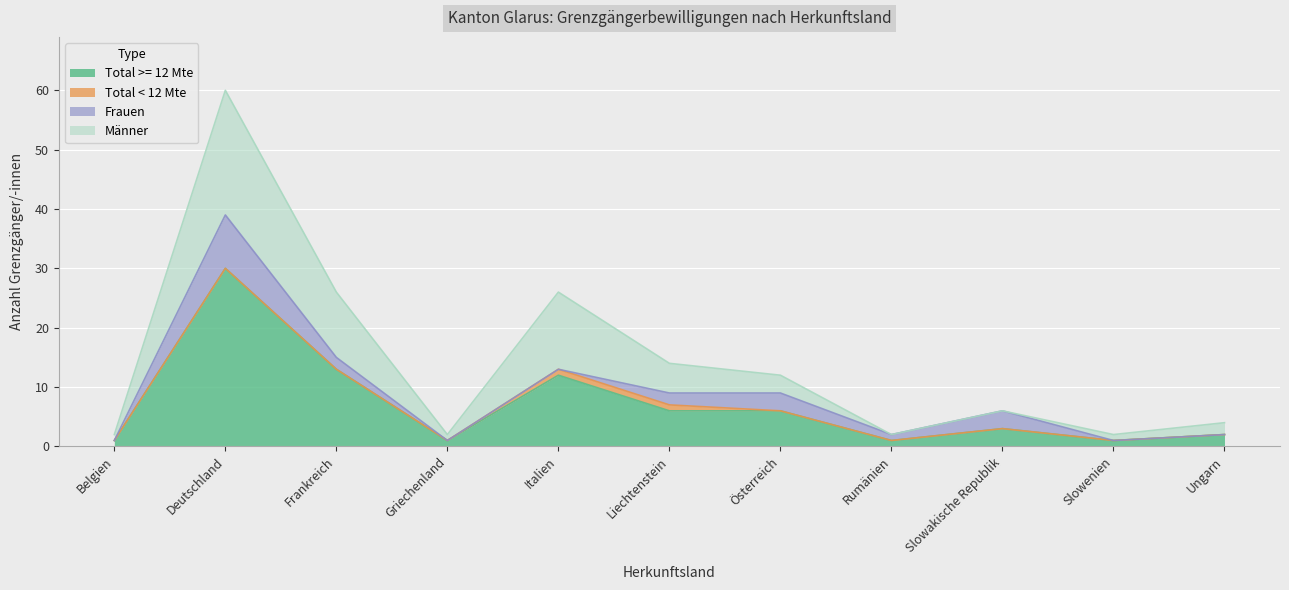

At which label does Frauen first exceed 1?

Deutschland